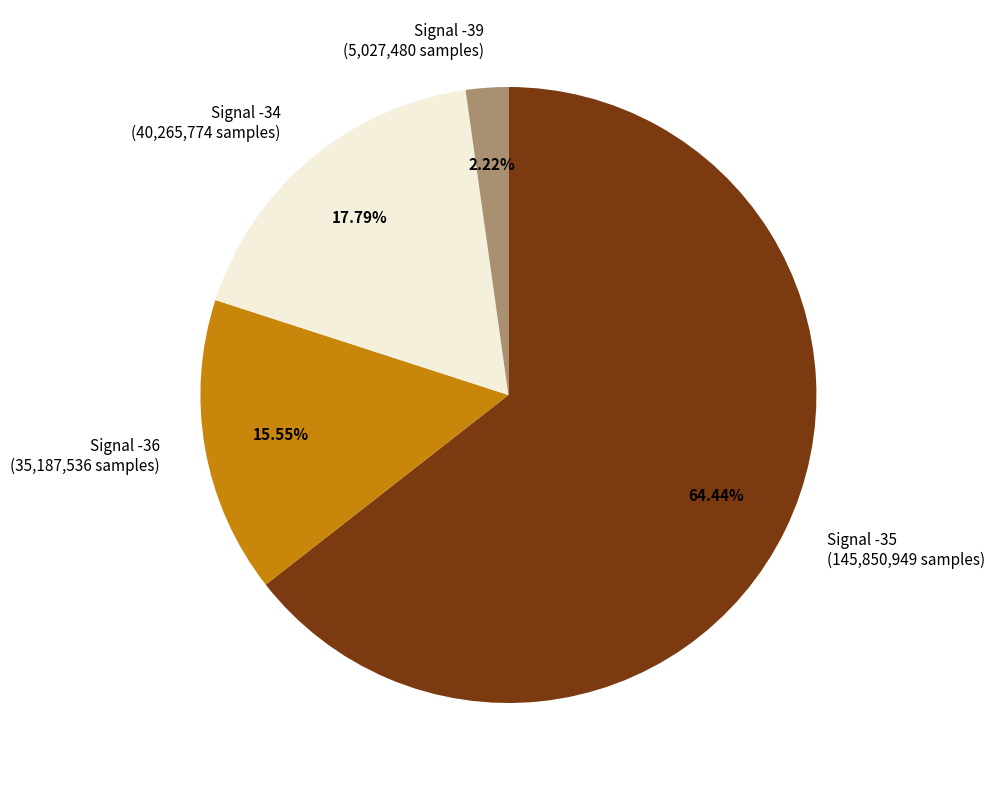

Approximately how many times larger is the value at Signal -34 (40,265,774 samples) compared to Signal -35 (145,850,949 samples)?

0.3